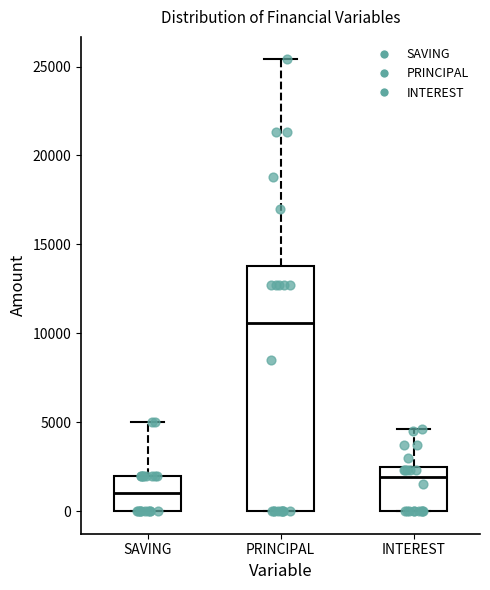

Reading left to right, transcribe this box plot: for each box, give where its median line is, the range the box spans, and where its two whiskers end, as read against the y-axis. The values are not printed on the chart, so give them approximately, as read against the axis.

SAVING: median 1000, box 0 to 2000, whiskers 0 to 5000
PRINCIPAL: median 10500, box 0 to 14000, whiskers 0 to 25500
INTEREST: median 2000, box 0 to 2500, whiskers 0 to 4500